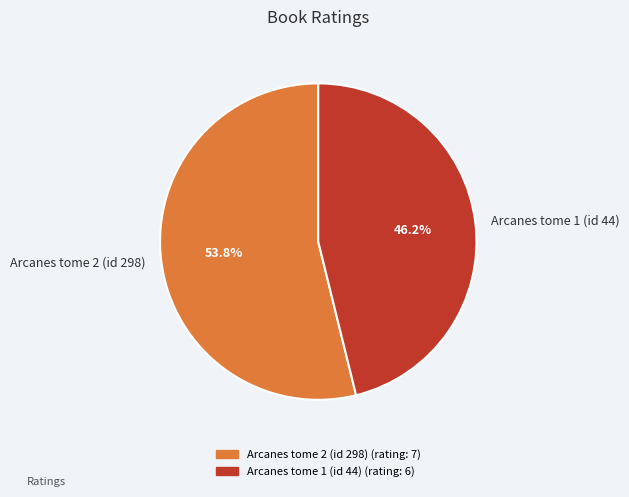

To the nearest percent, what portion does Arcanes tome 1 (id 44) represent?

46%